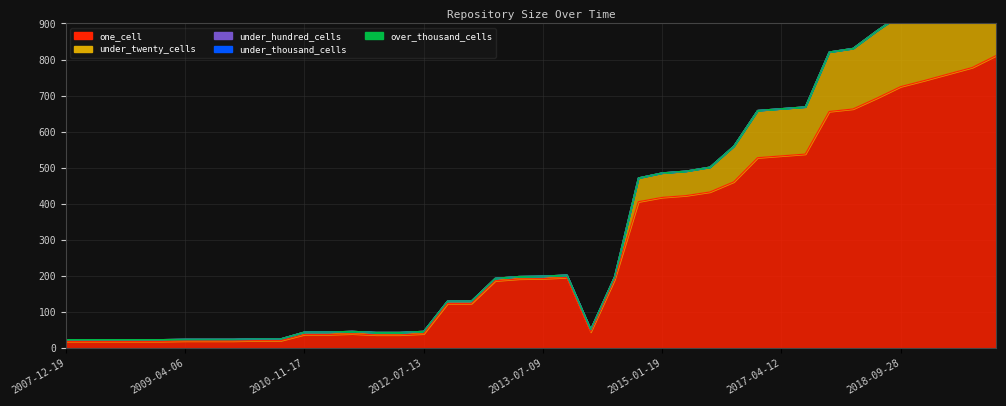

At which category is the sum across all series the highest?

2019-10-09